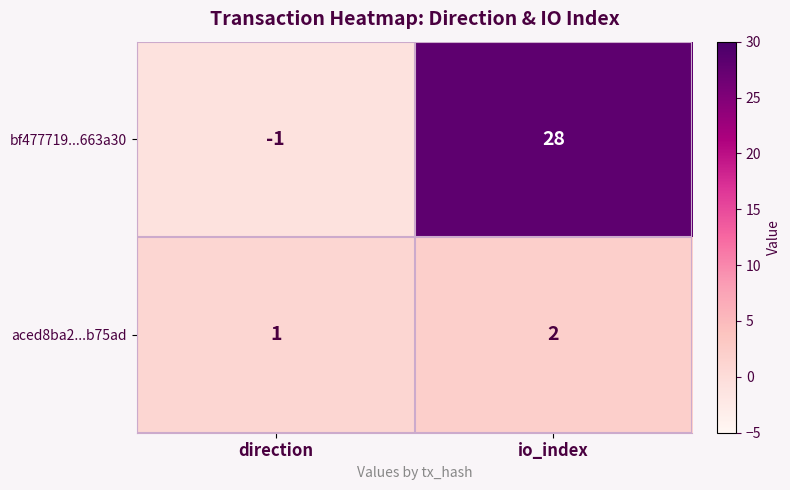

Reading right to left, extract all data points from this chart.

bf477719...663a30: io_index=28	direction=-1
aced8ba2...b75ad: io_index=2	direction=1